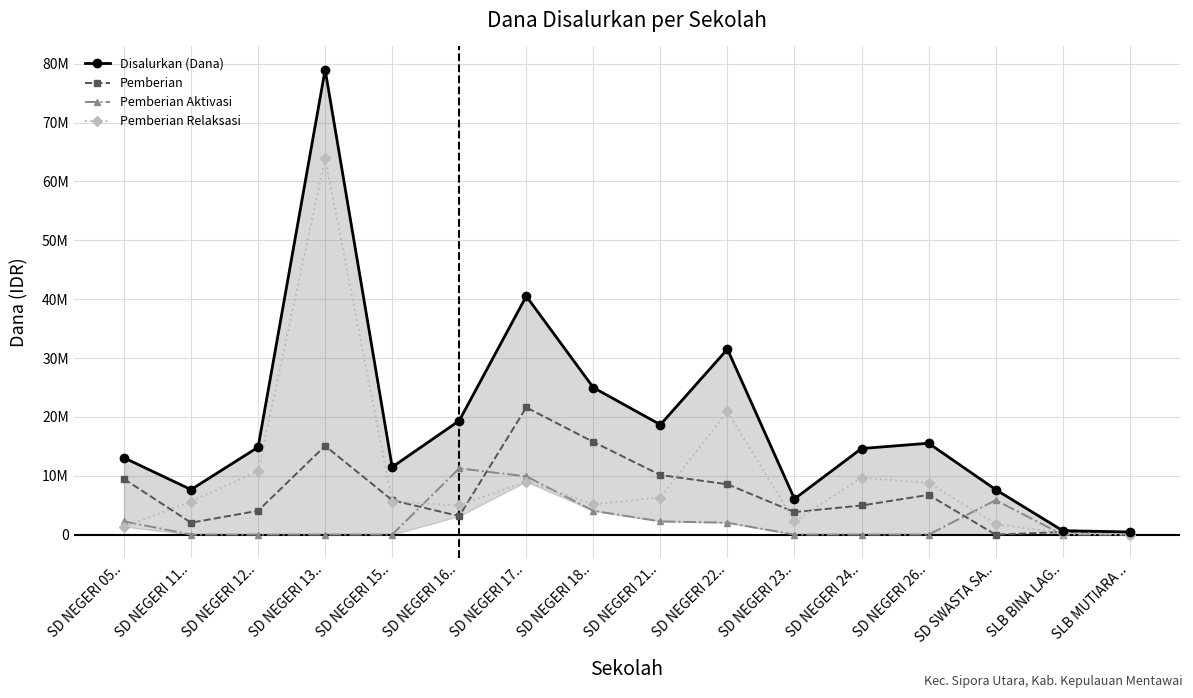

Which series has the largest range (max minus min)?

Disalurkan (Dana)